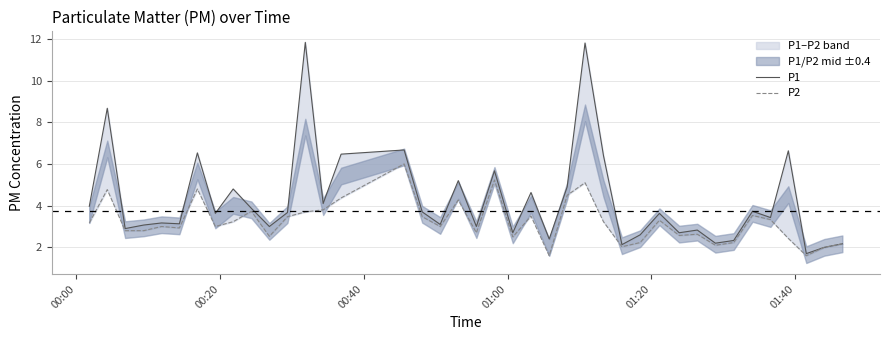

List the series in order of their peak value, highest first.

P1, P2